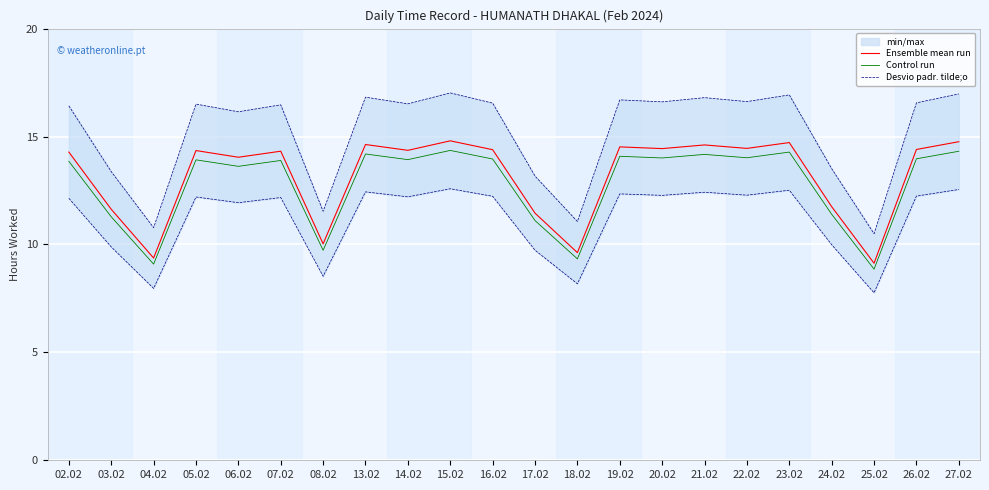

Between 16.02 and 17.02, which series saw the biggest shift?

Desvio padr. tilde;o